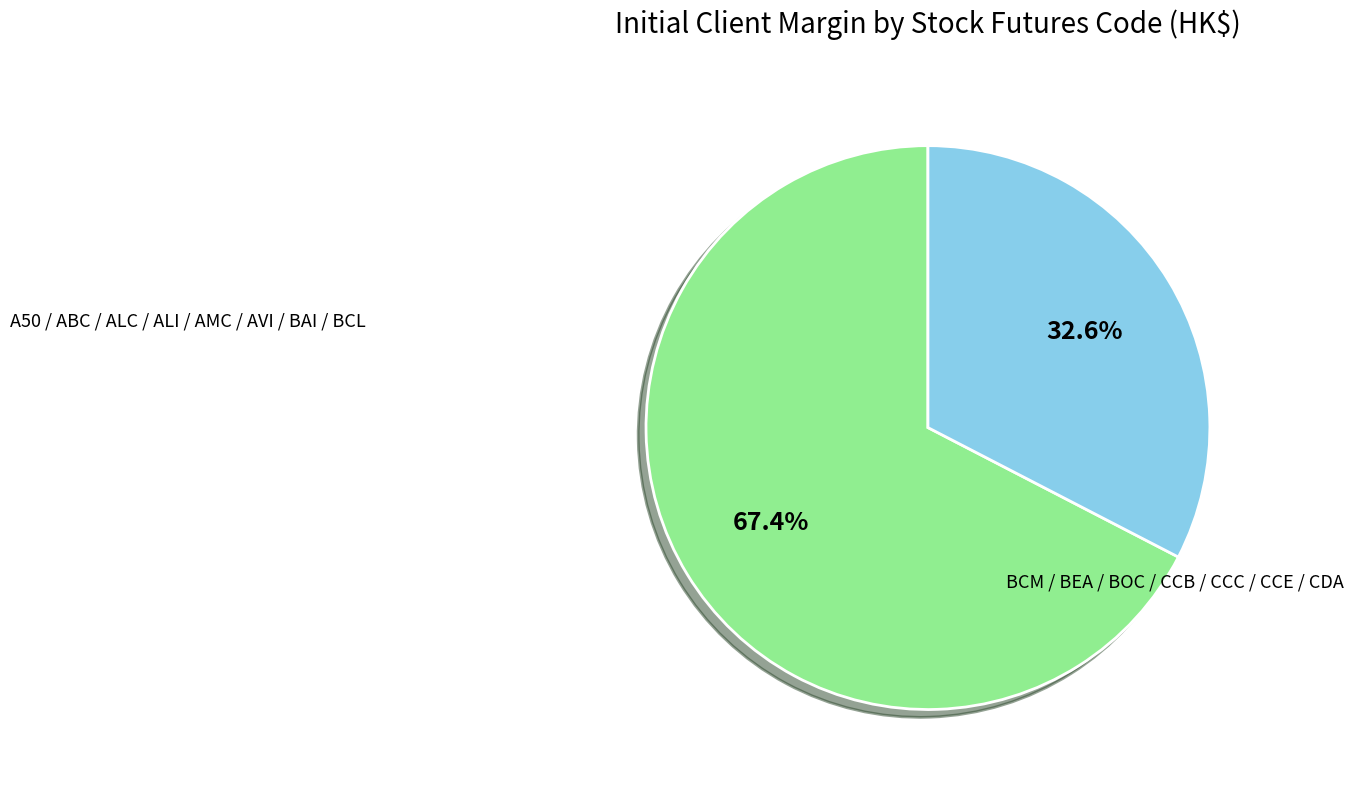

Is there a majority slice in this chart?

Yes